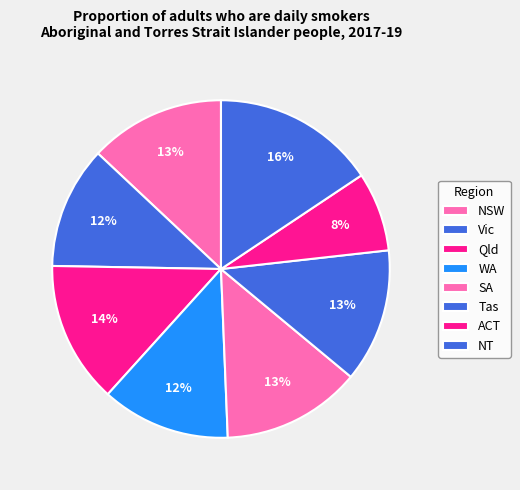

What is the ratio of the value at Vic to the value at Tas?

0.9